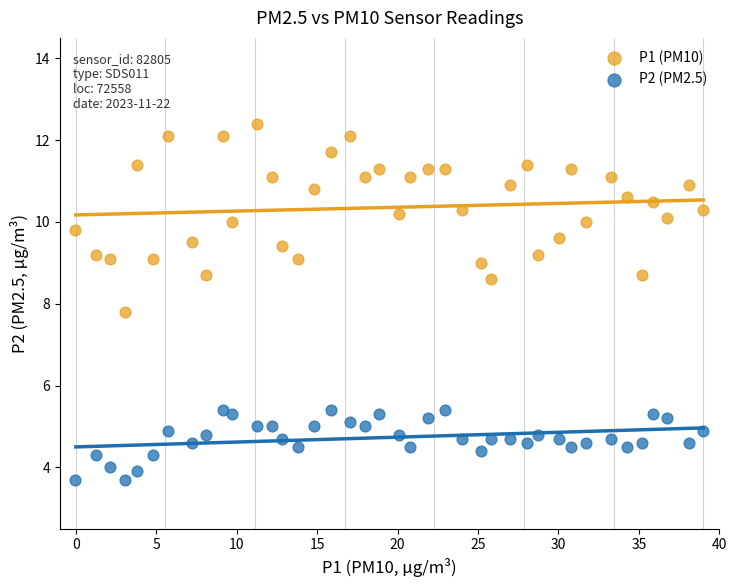

Across all series, what Y value is closest to 8?

7.8